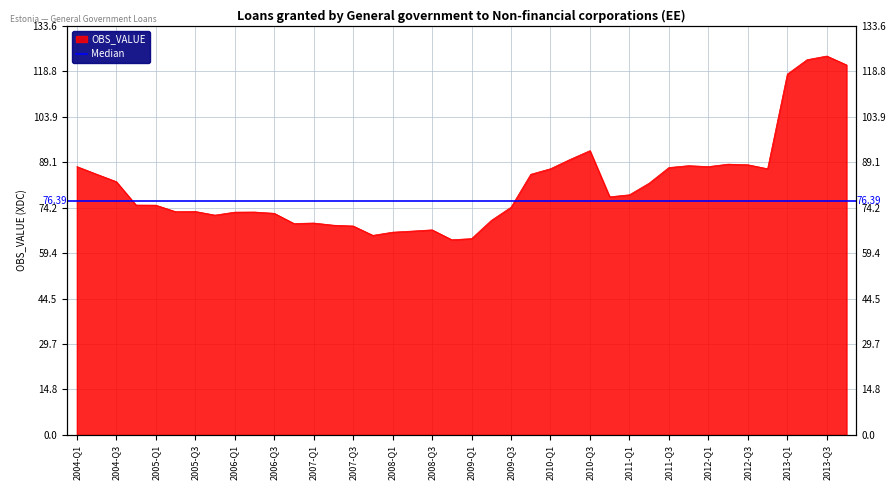

What is the greatest value displayed?

123.7